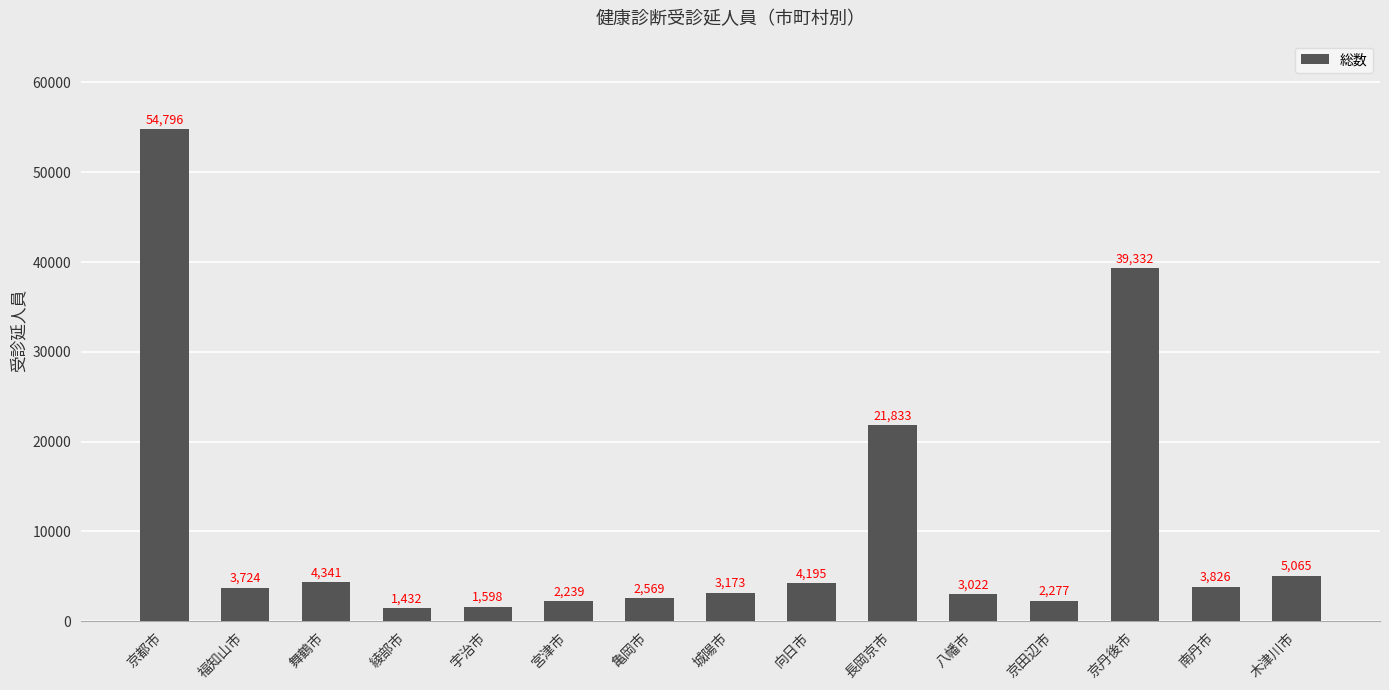

What position from the right is 八幡市?

5